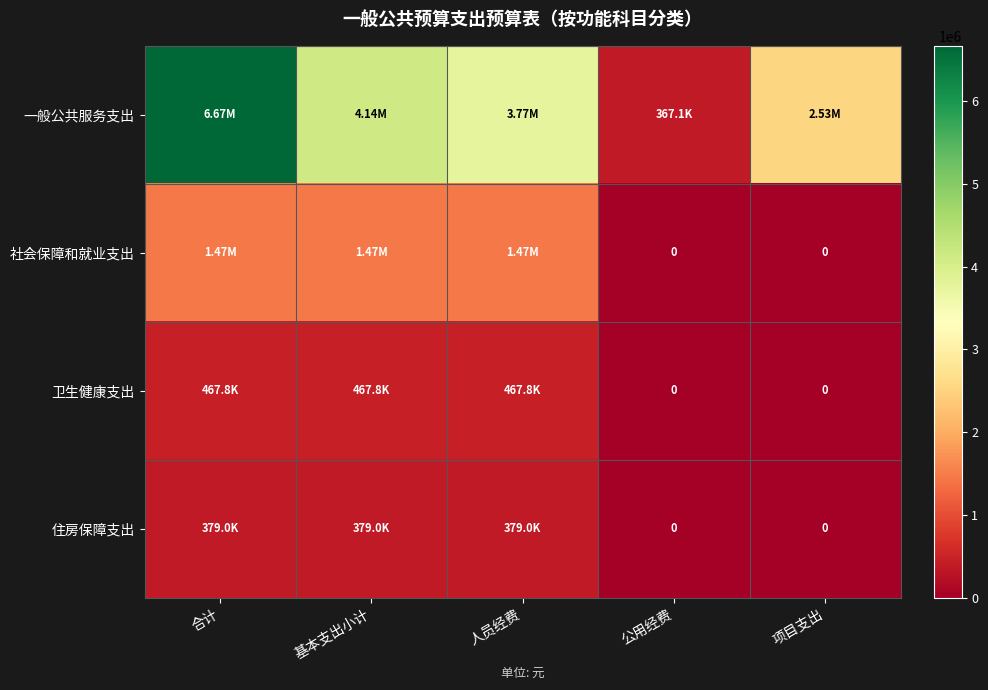

How many values in the 一般公共服务支出 series exceed 3771348?

3